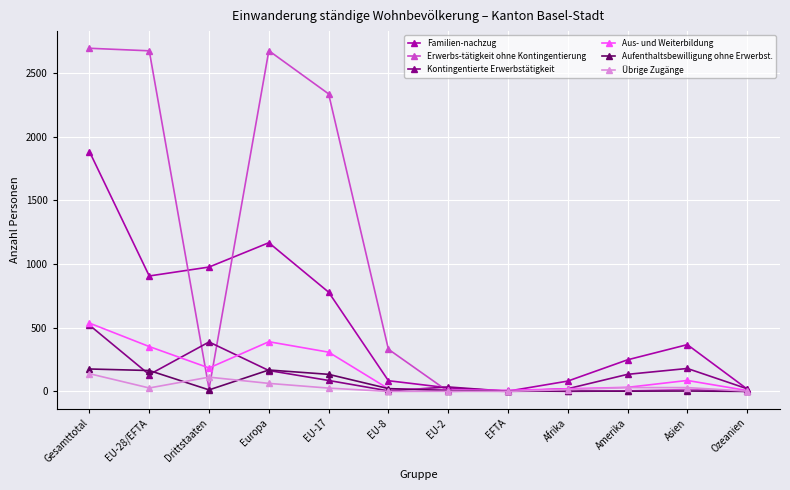

At which category does Aus- und Weiterbildung reach its first local peak?

Europa